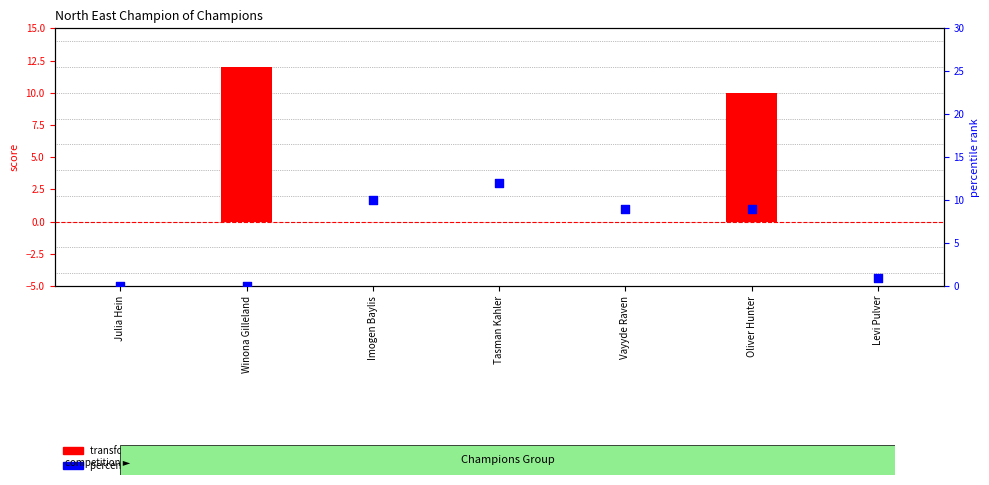

Which series reaches the maximum Y coordinate?

transformed count